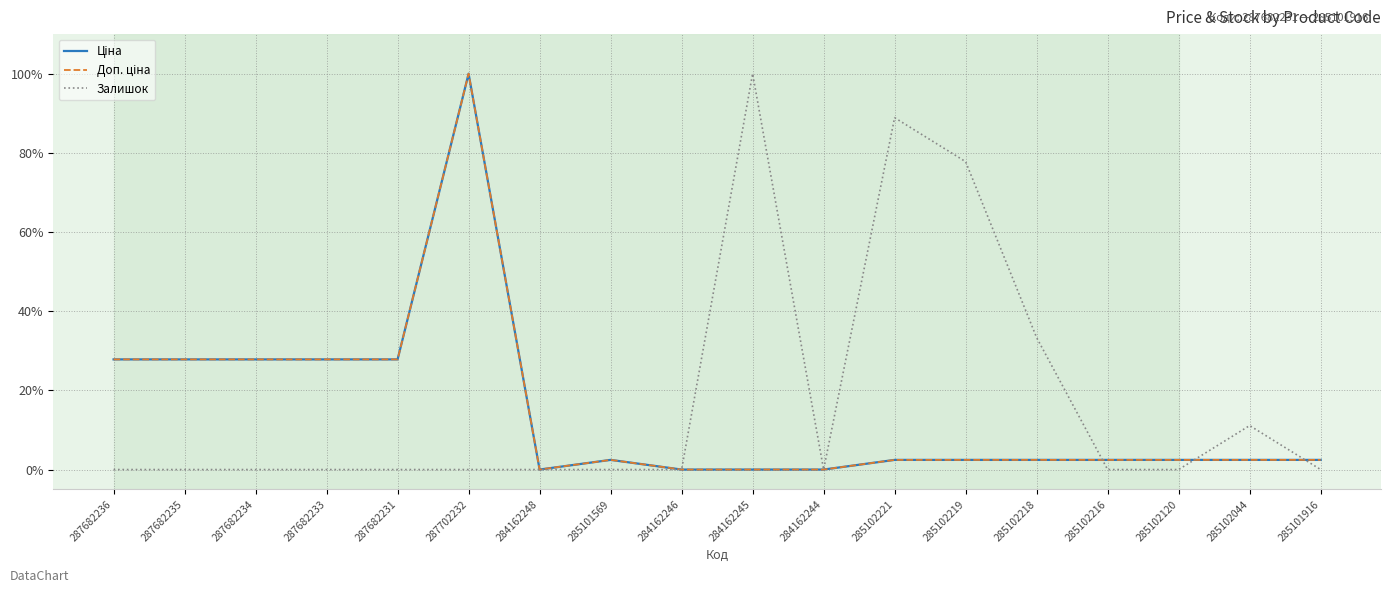

True or false: Ціна and Доп. ціна cross at least once.

False